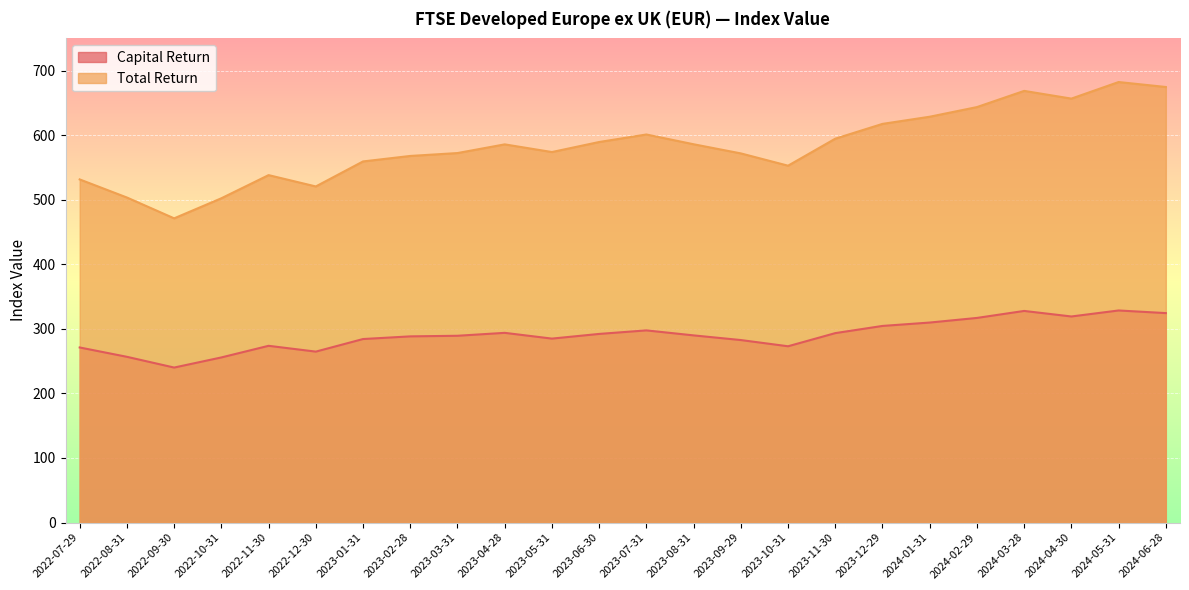

True or false: Capital Return has more than 1 interior local peaks.

True